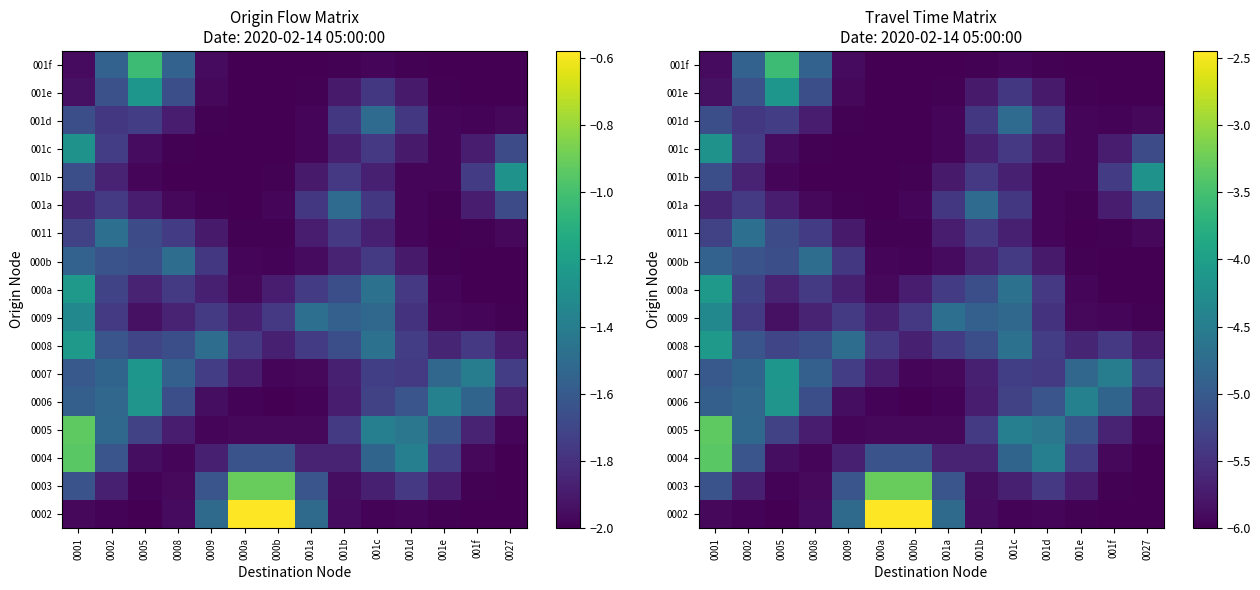

At how many categories does at least one series exceed -3?

2